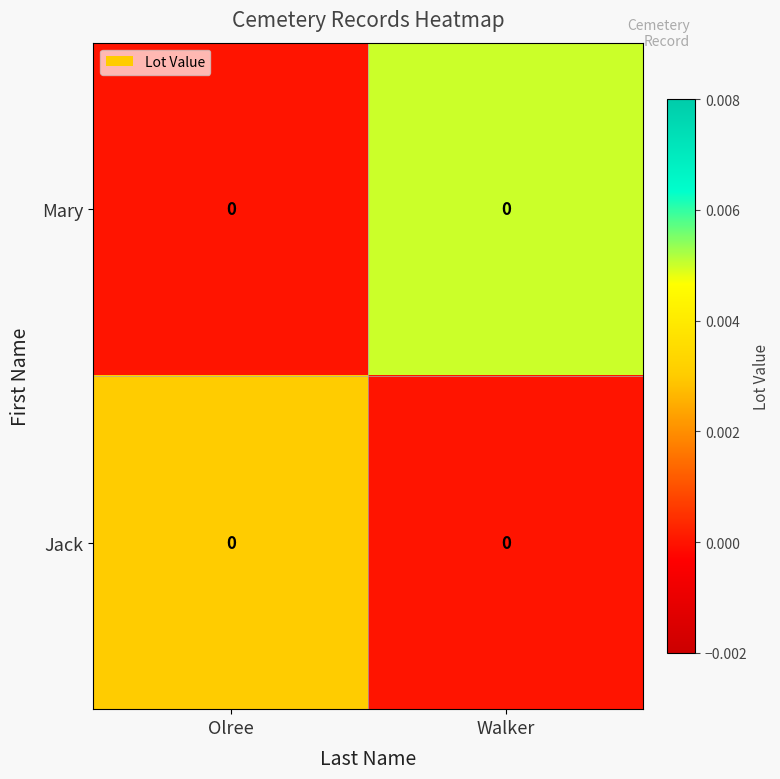

Is it true that Jack equals 0.0 at Olree?

True